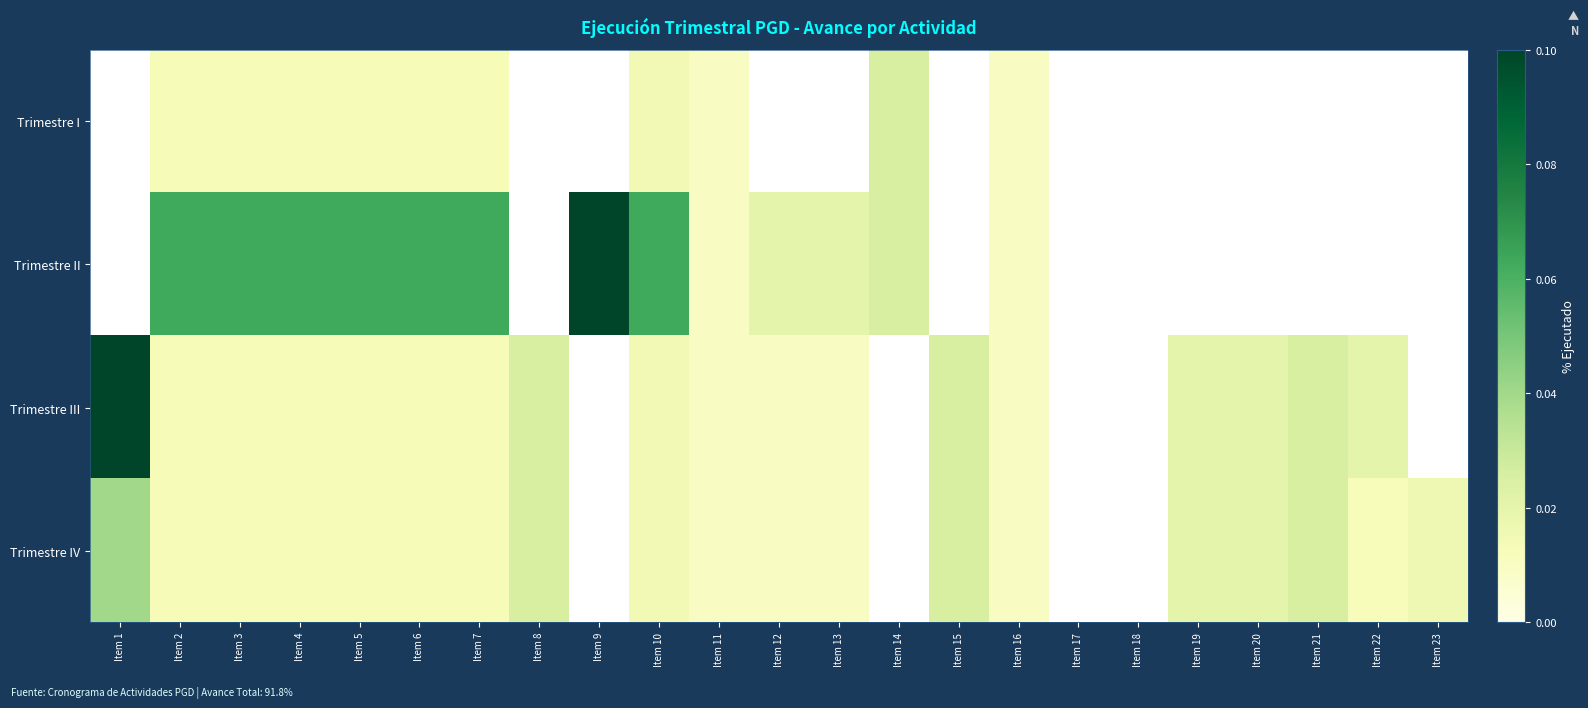

List the series in order of their peak value, highest first.

Trimestre II, Trimestre III, Trimestre IV, Trimestre I